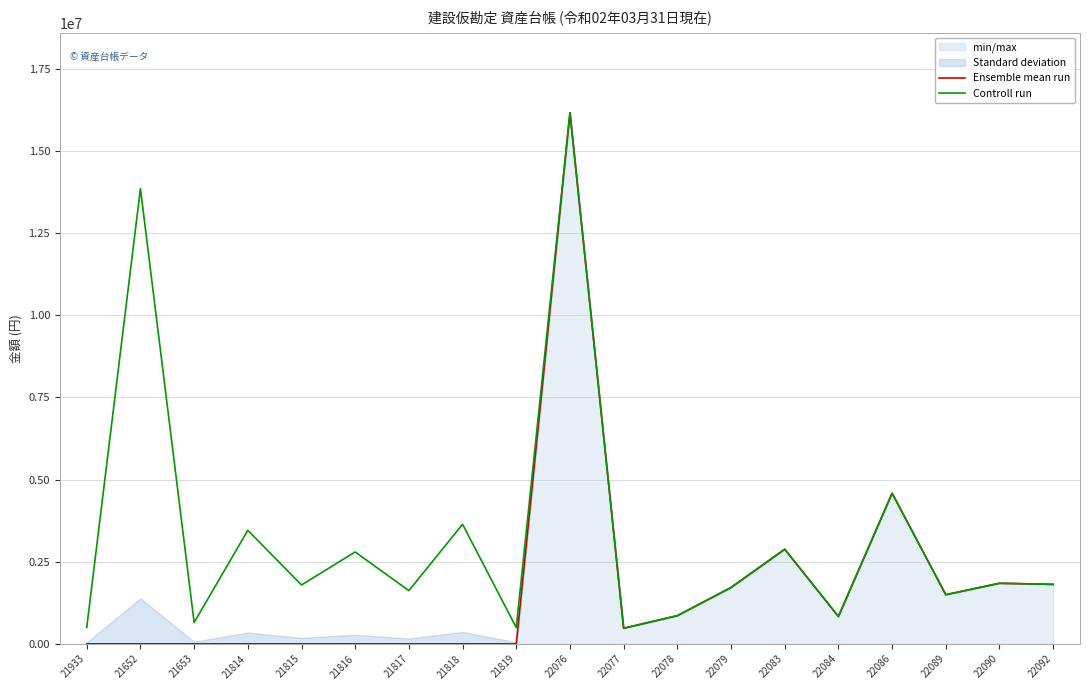

True or false: Controll run and Ensemble mean run intersect in this chart.

False